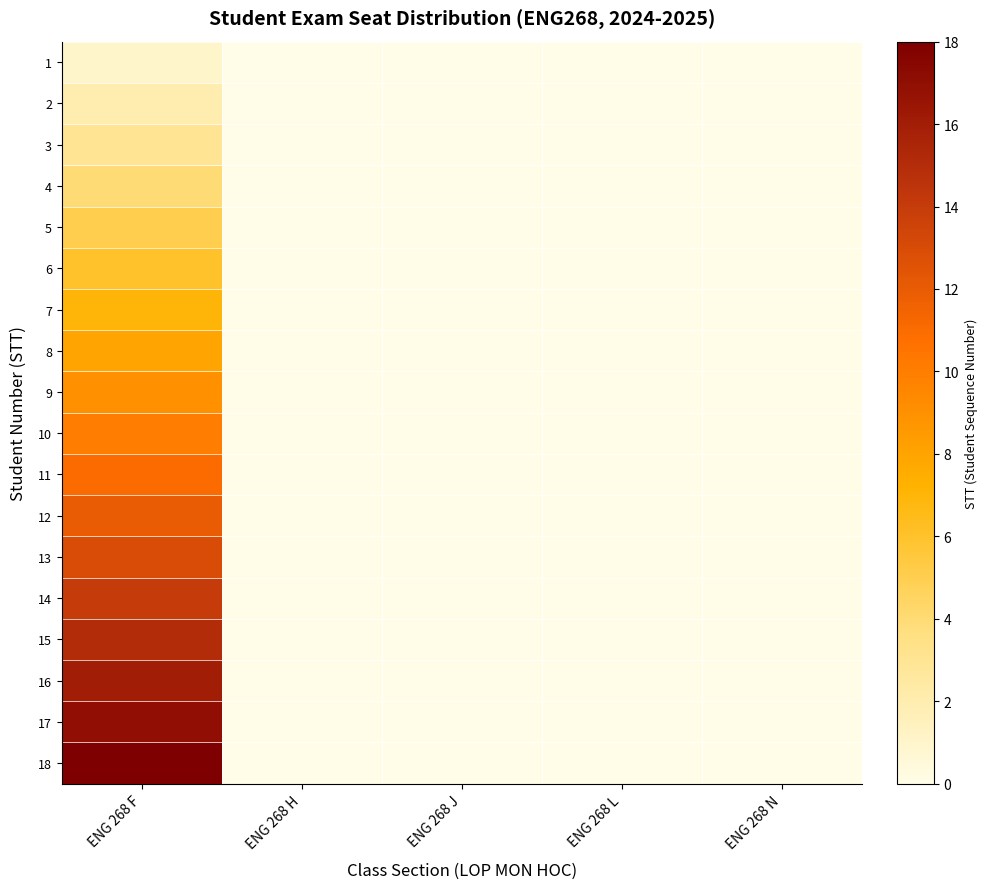

Which category has the highest value across all series?

ENG 268 F